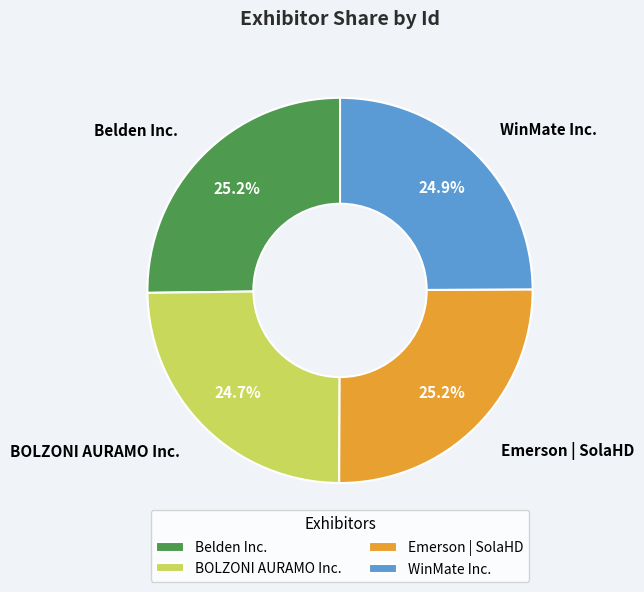

How many segments does this pie chart have?

4